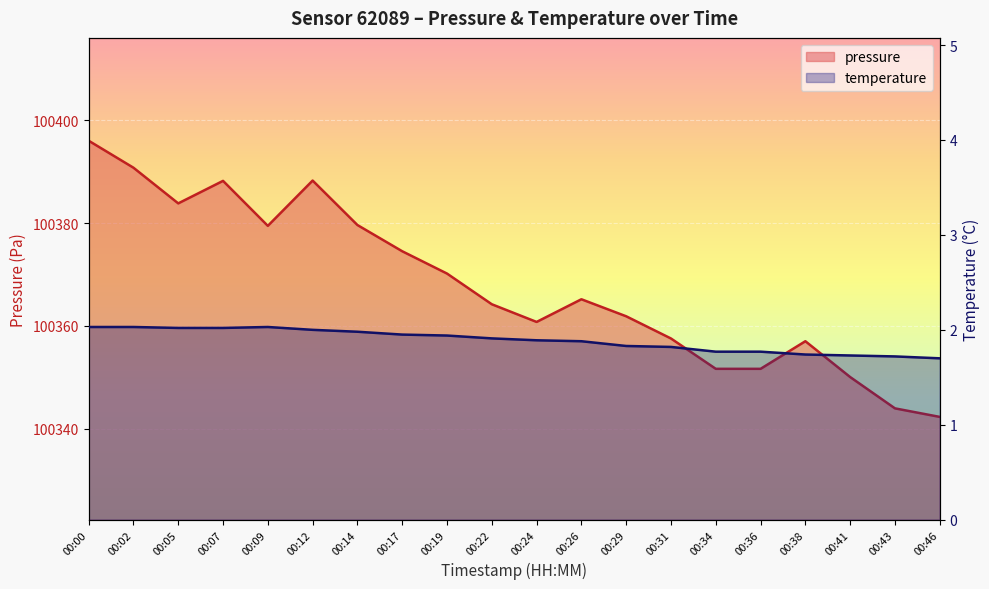

Reading right to left, what are all the values shown in this chart?

pressure: 100342.3	100344.0	100350.1	100357.0	100351.7	100351.7	100357.6	100361.9	100365.2	100360.8	100364.2	100370.2	100374.5	100379.6	100388.3	100379.5	100388.2	100383.8	100390.8	100396.0
temperature: 1.7	1.7	1.7	1.7	1.8	1.8	1.8	1.8	1.9	1.9	1.9	1.9	1.9	2.0	2.0	2.0	2.0	2.0	2.0	2.0